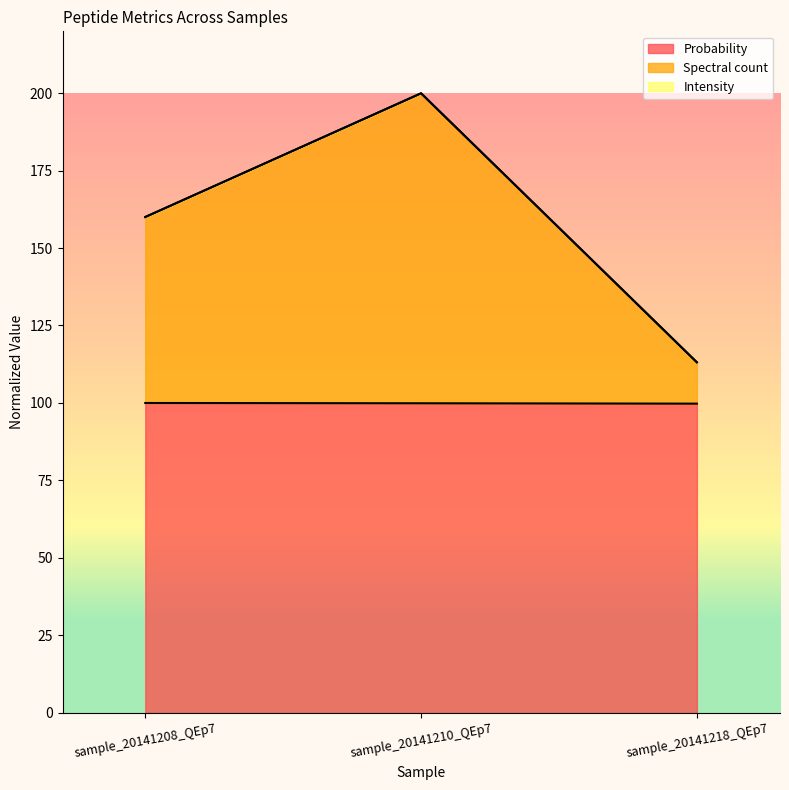

At which category is the sum across all series the highest?

sample_20141210_QEp7